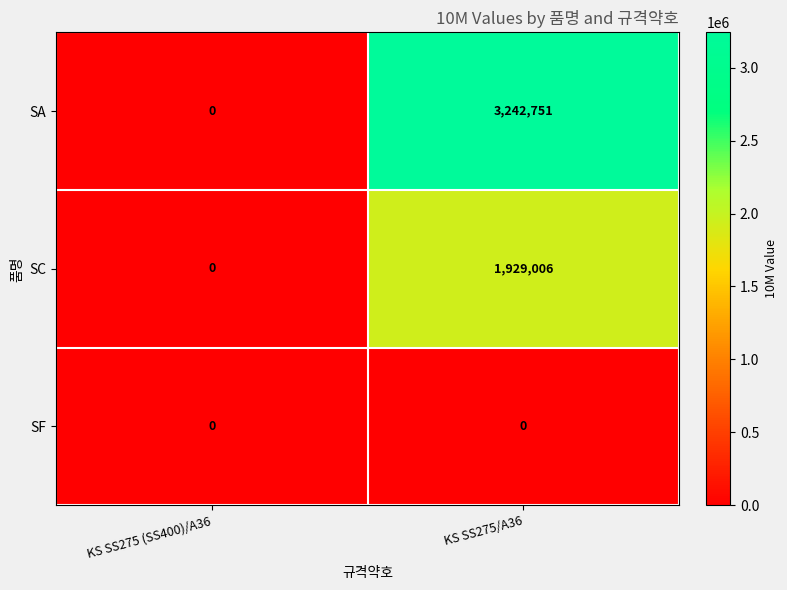

Which series has the widest spread of values?

SA